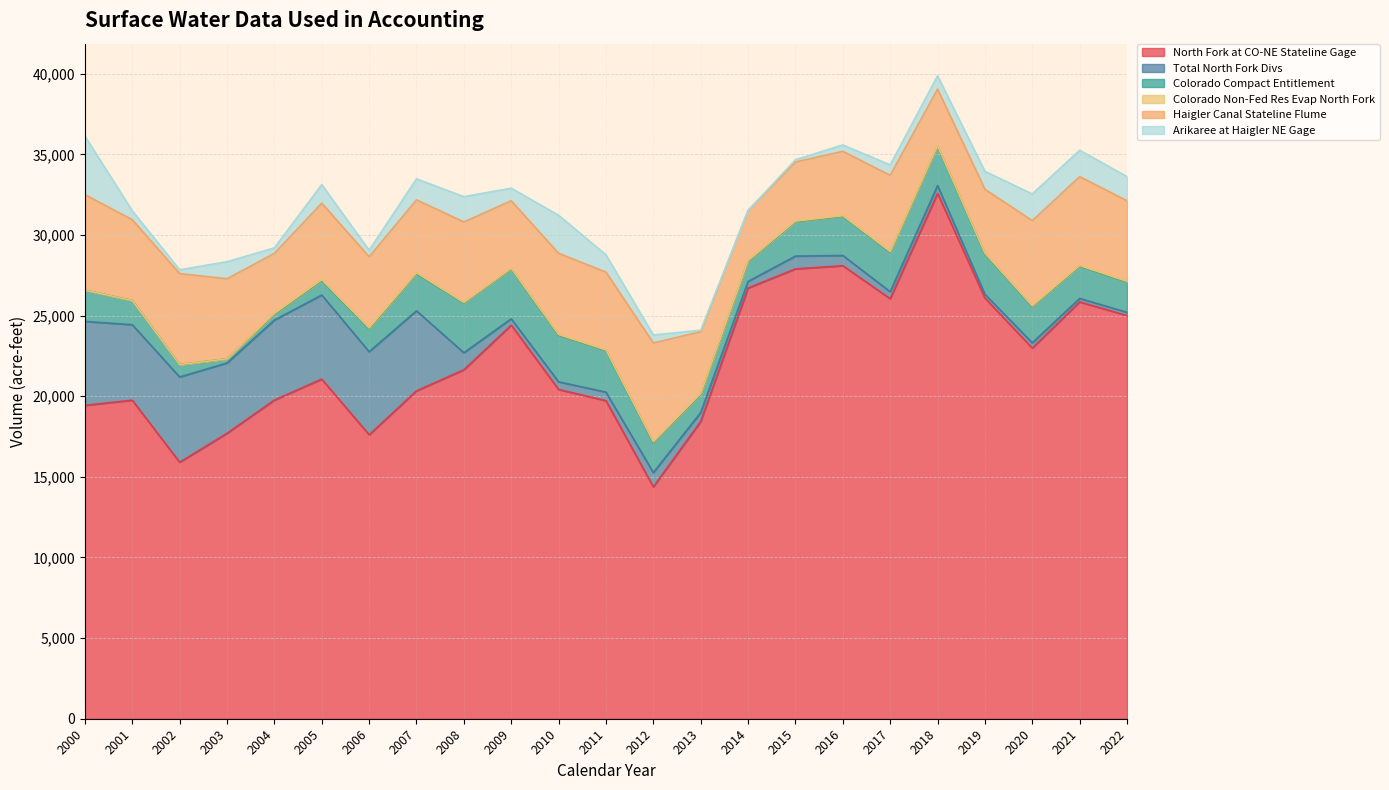

True or false: Haigler Canal Stateline Flume has a value of 4745.0 at 2005.

True